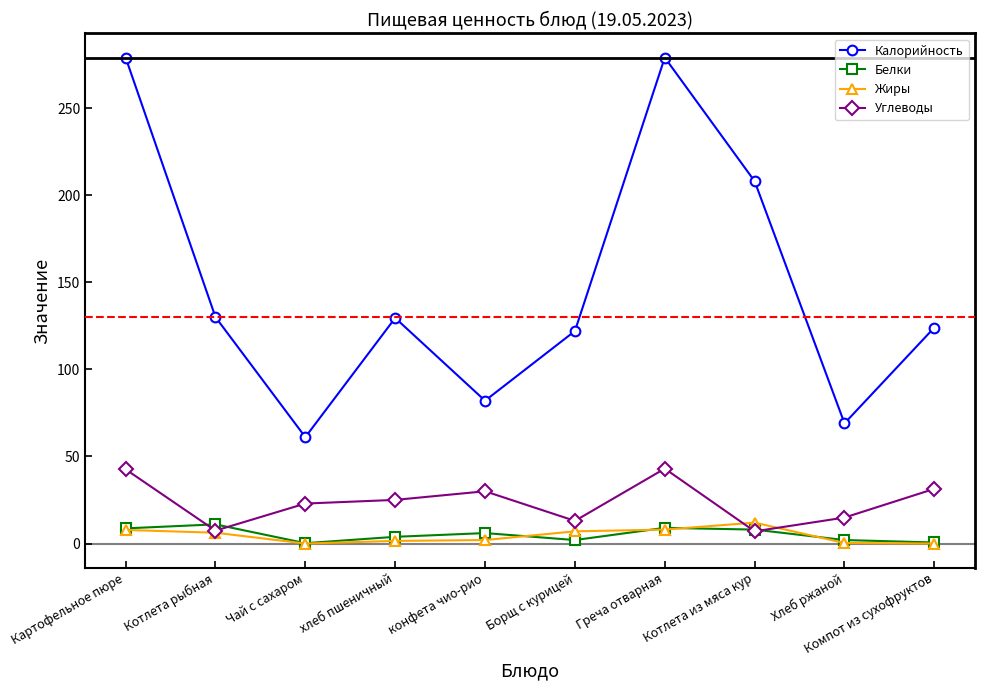

Is this an area chart (filled region under the line)?

No